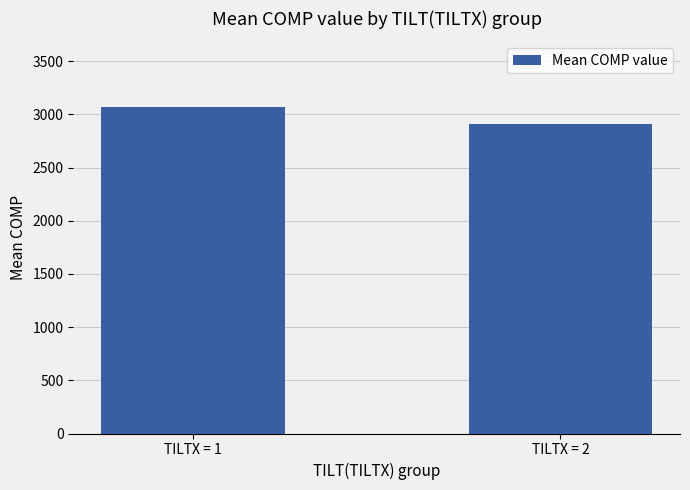

Reading left to right, extract all data points from this chart.

3073	2909